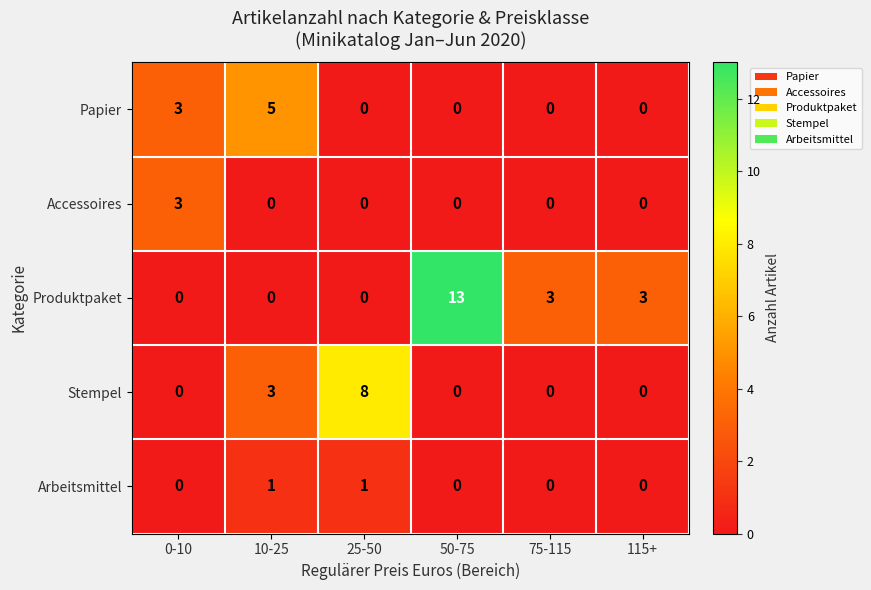

Is it true that Stempel equals 0 at 50-75?

True